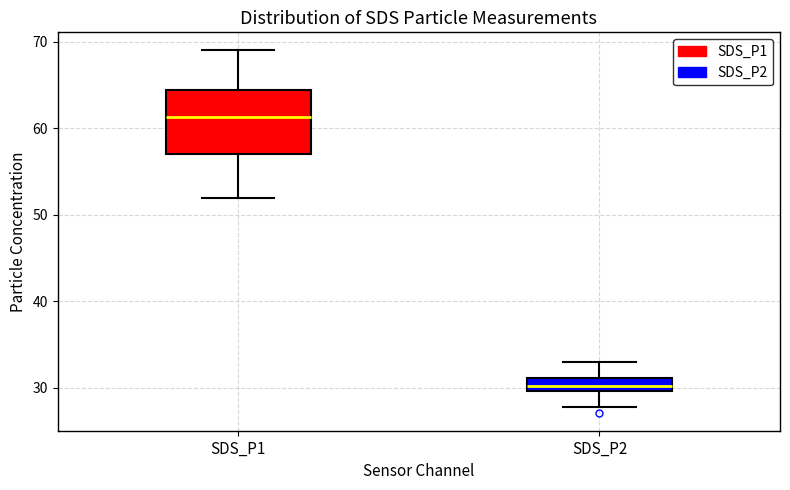

Which box's median line is the highest?

SDS_P1